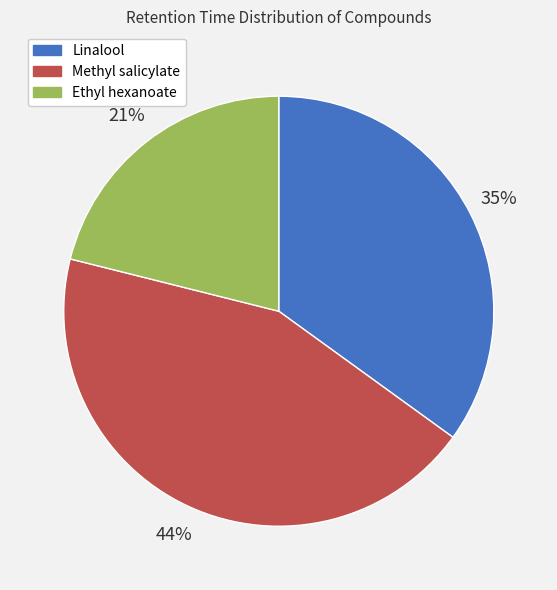

Is the sum of Ethyl hexanoate and Methyl salicylate greater than half?

Yes